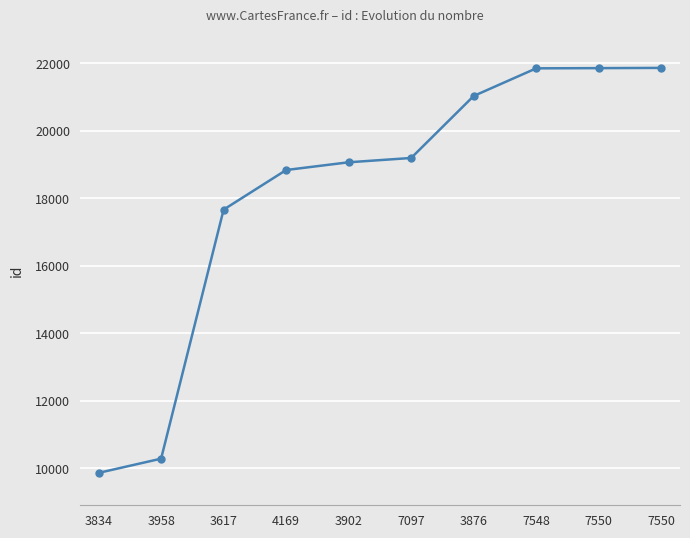

What is the average value?

18154